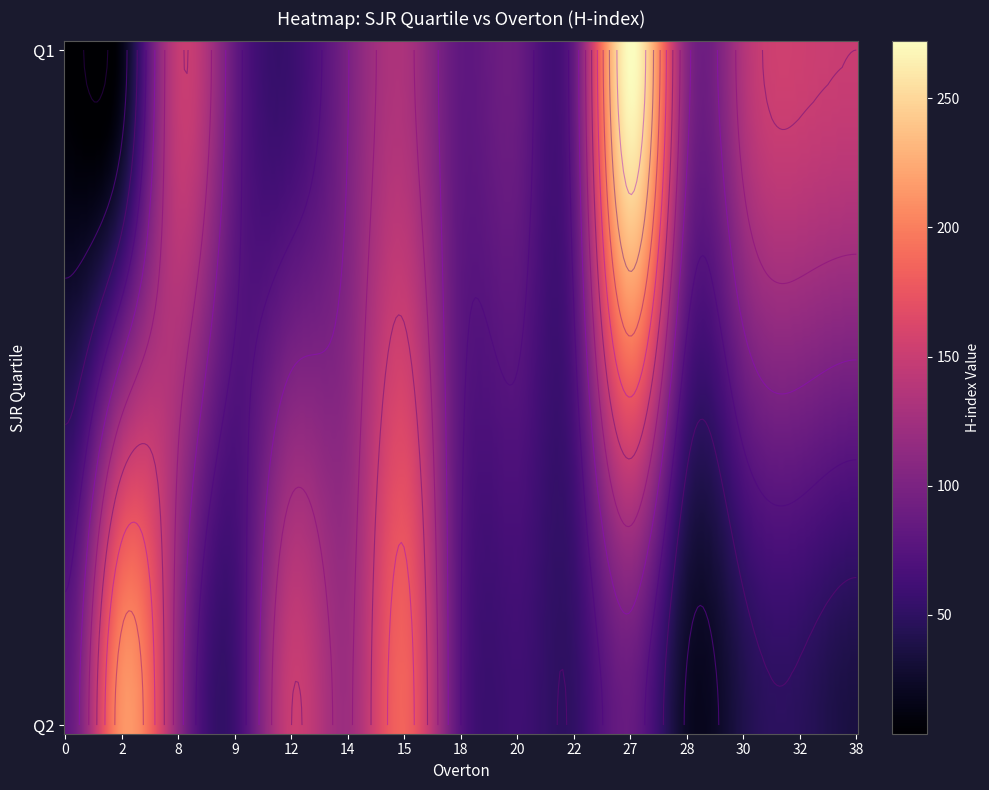

At which label does Q2 reach its peak?

2